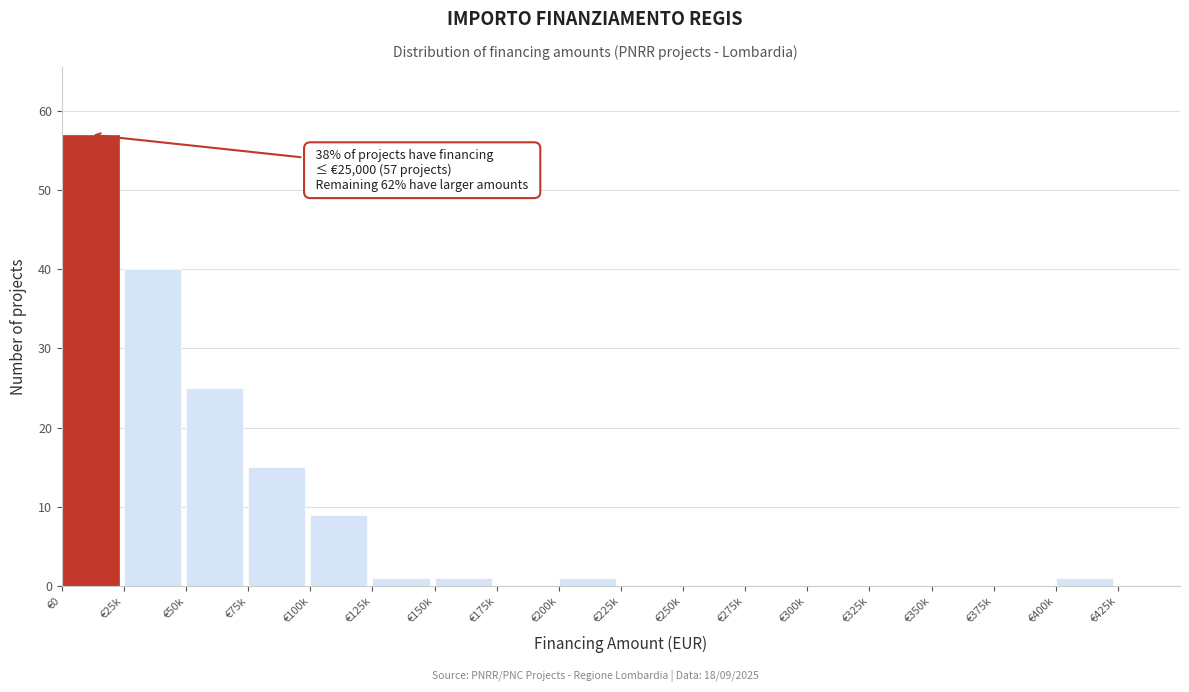

Reading left to right, list all the values displayed in this chart.

€0=57	€25k=40	€50k=25	€75k=15	€100k=9	€125k=1	€150k=1	€175k=0	€200k=1	€225k=0	€250k=0	€275k=0	€300k=0	€325k=0	€350k=0	€375k=0	€400k=1	€425k=0